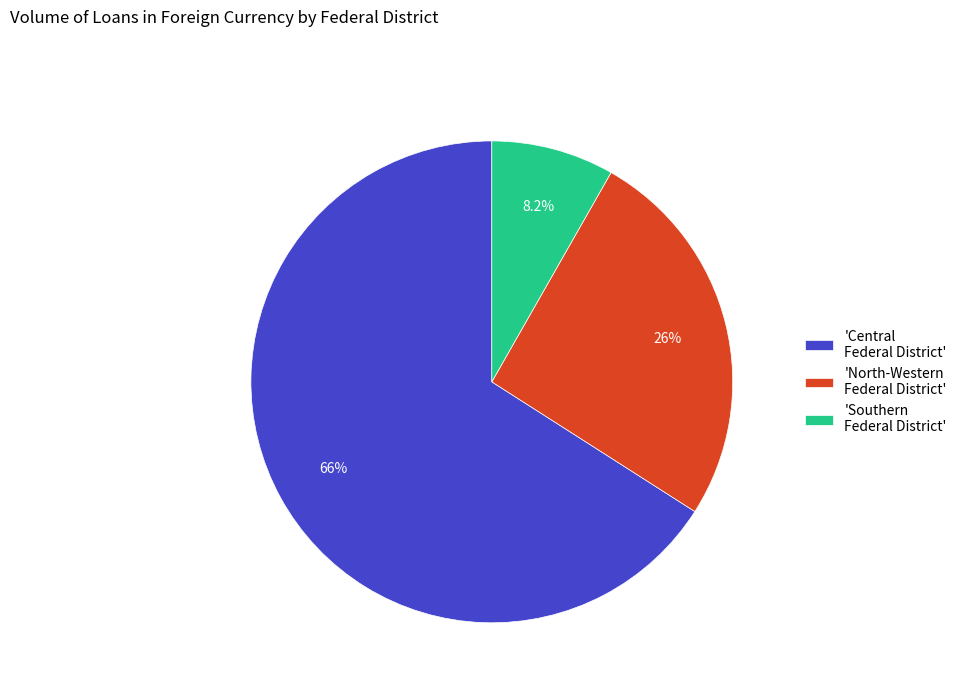

What is the smallest slice in the pie chart?

'Southern Federal District'